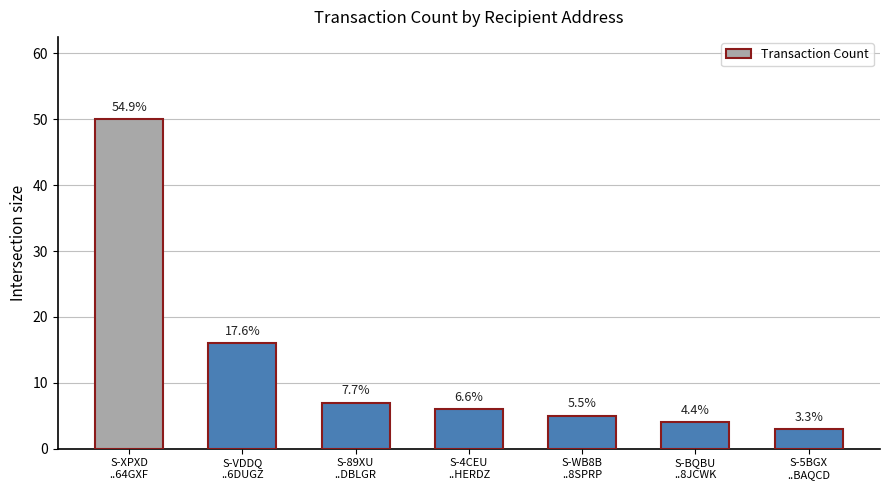

How many bars are there in total?

7